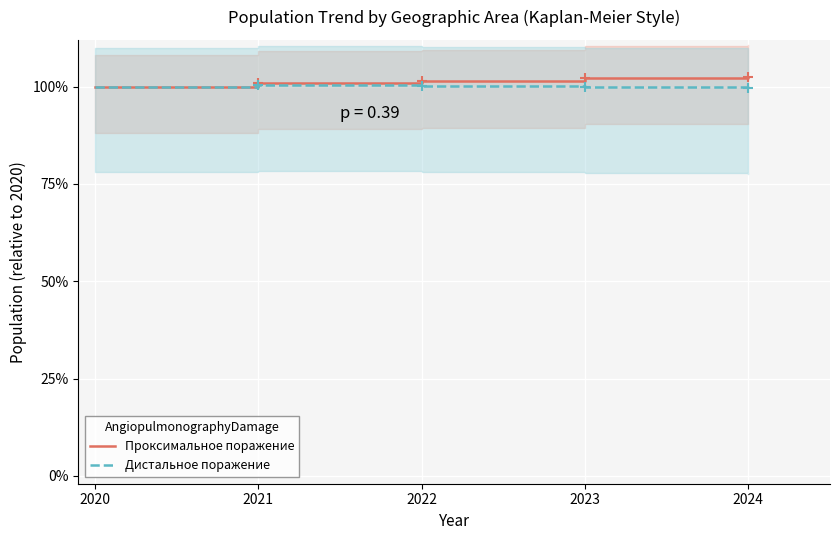

Count the Проксимальное поражение values in the range 1 to 2.

5